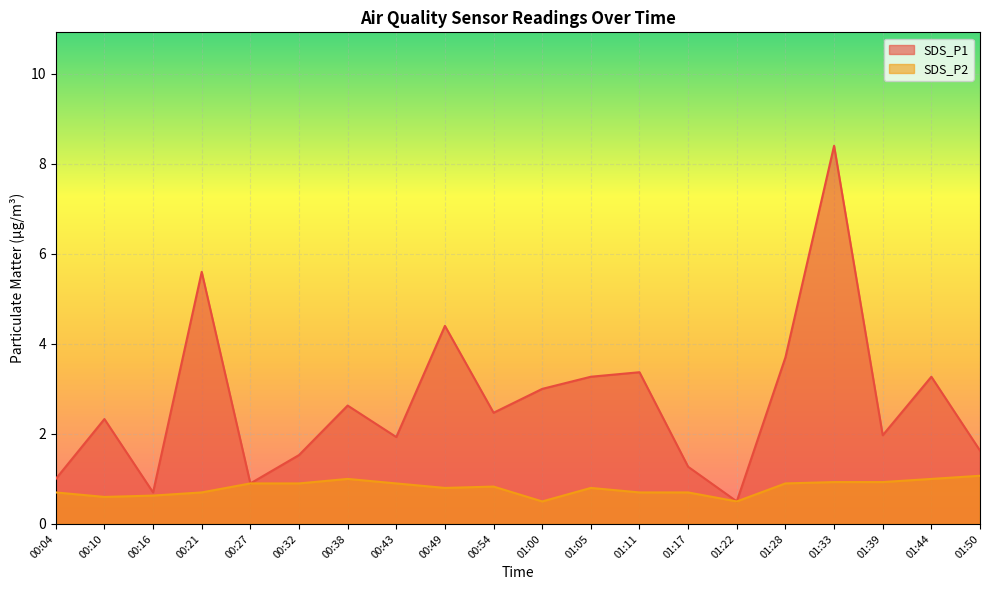

Which series has the largest total across all categories?

SDS_P1